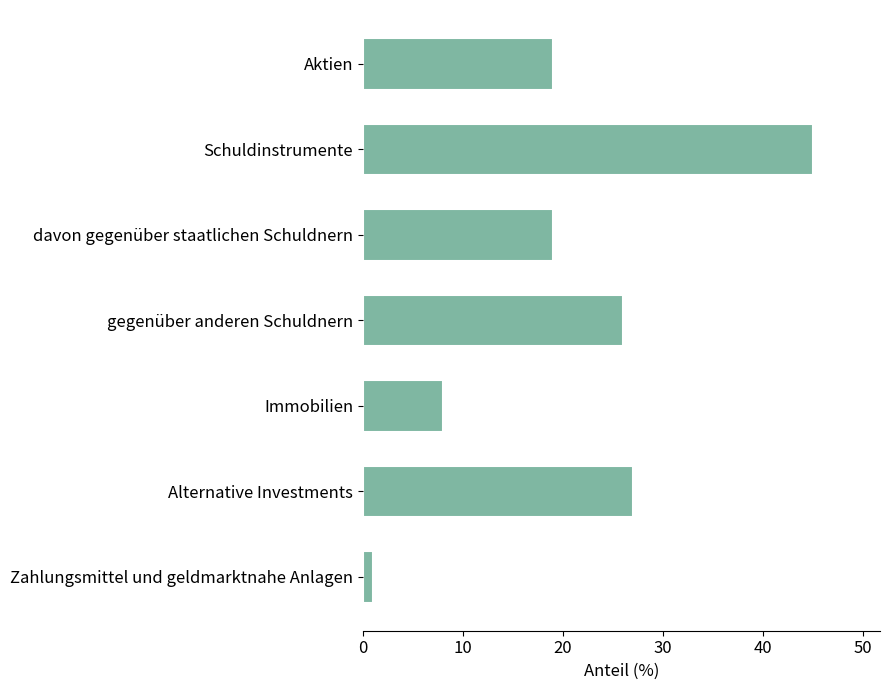

Reading top to bottom, extract all data points from this chart.

Aktien=19	Schuldinstrumente=45	davon gegenüber staatlichen Schuldnern=19	gegenüber anderen Schuldnern=26	Immobilien=8	Alternative Investments=27	Zahlungsmittel und geldmarktnahe Anlagen=1